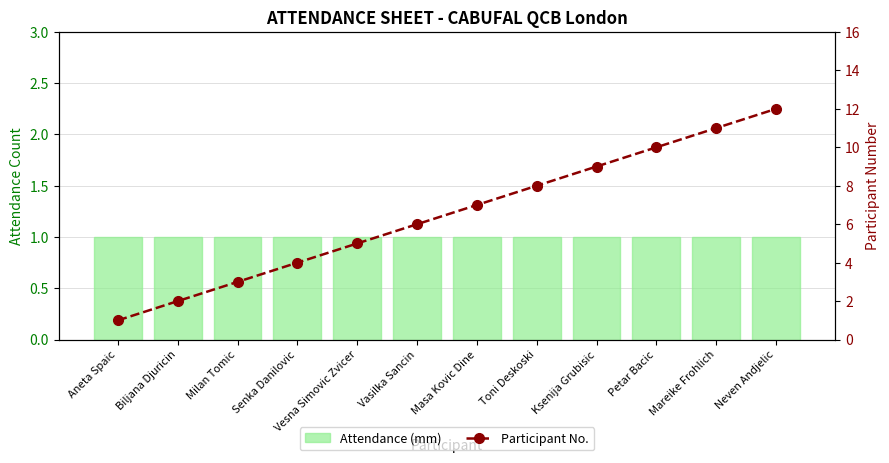

Where is Participant No. nearest to the value 6?

Vasilka Sancin